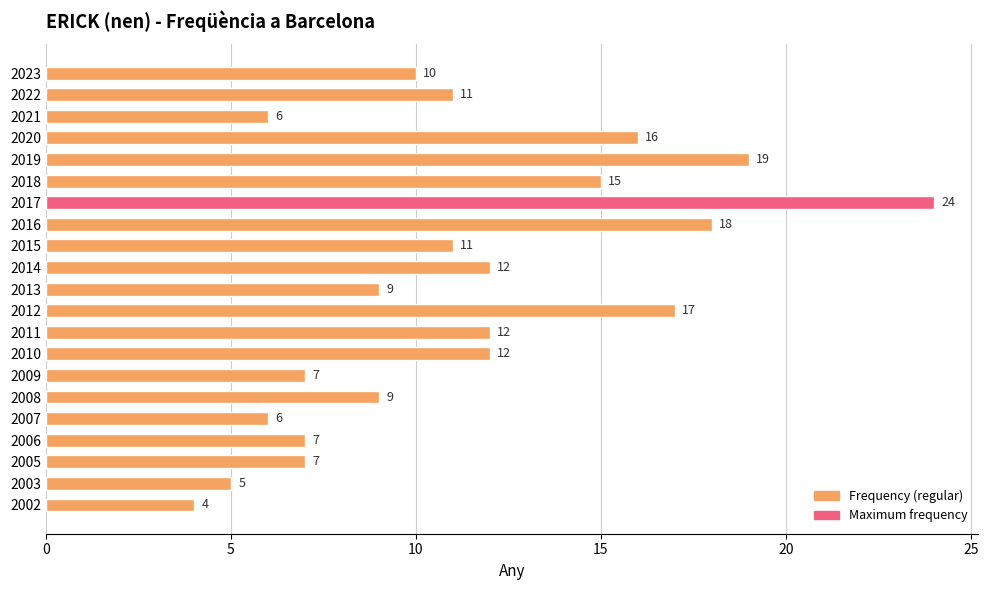

How many bars are there in total?

21